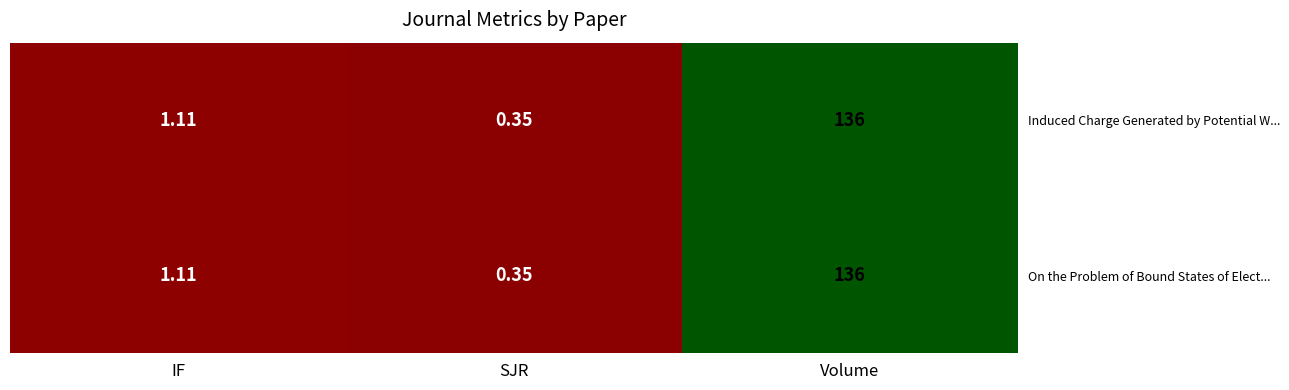

Which category has the lowest value across all series?

SJR